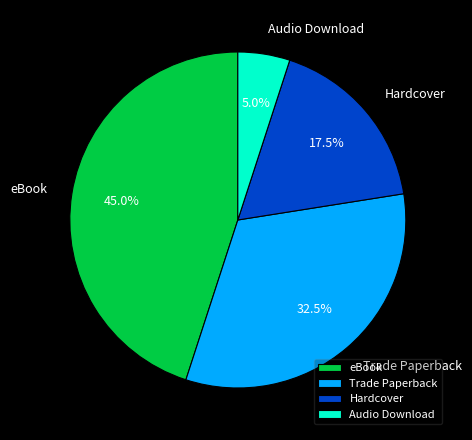

Rank the categories by value from lowest to highest.

Audio Download, Hardcover, Trade Paperback, eBook